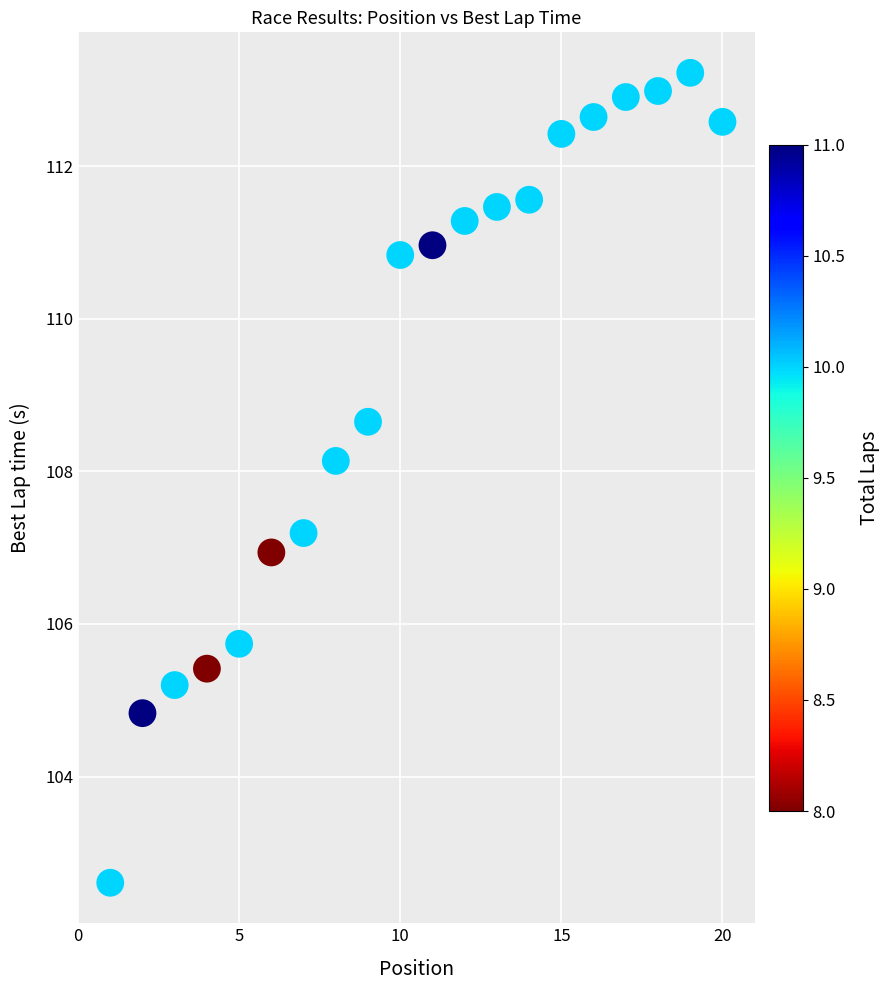

What is the range of X values (max minus min)?

19.0